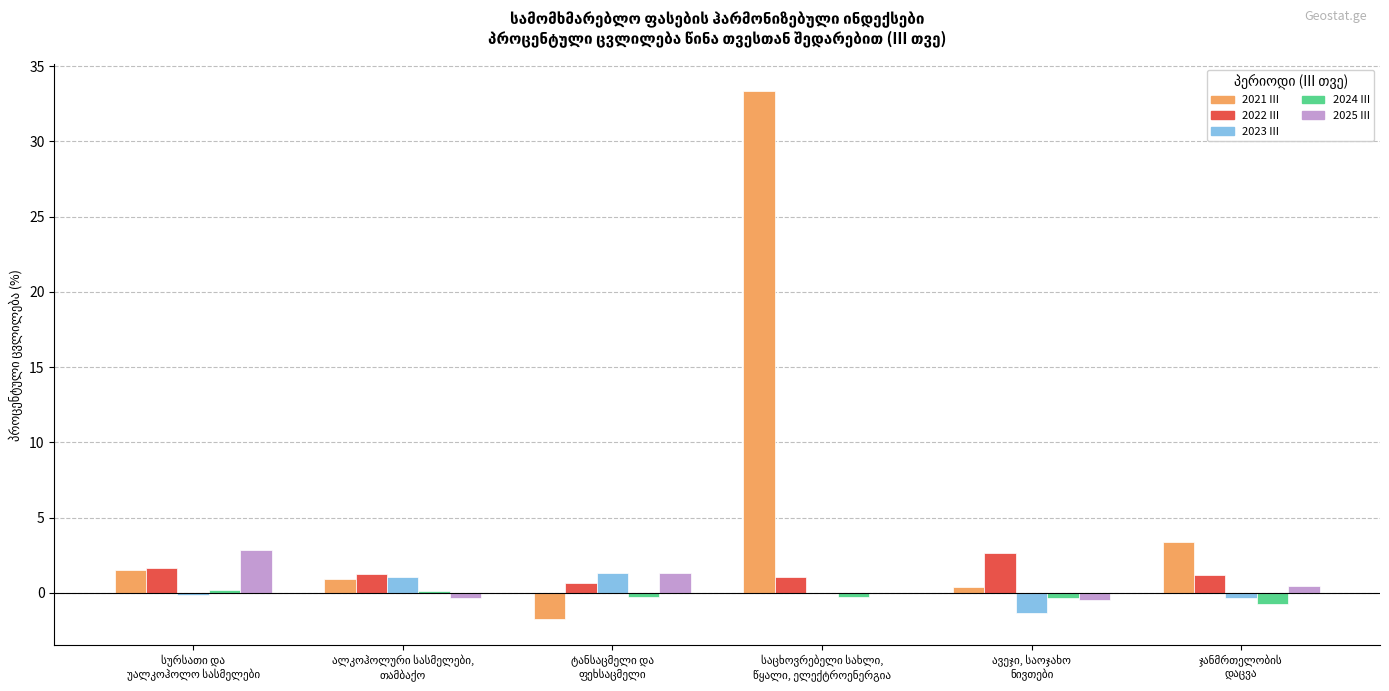

What is the sum of all 2021 III values?

37.8